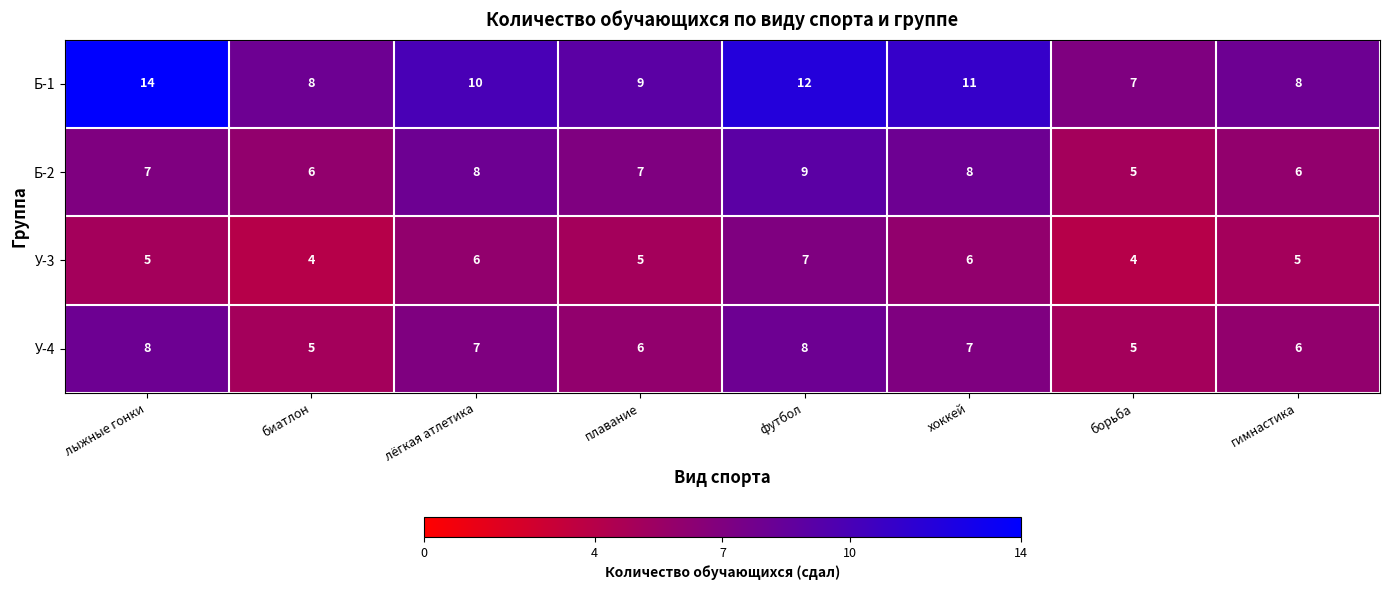

At лыжные гонки, list the series in order from smallest to largest.

У-3, Б-2, У-4, Б-1